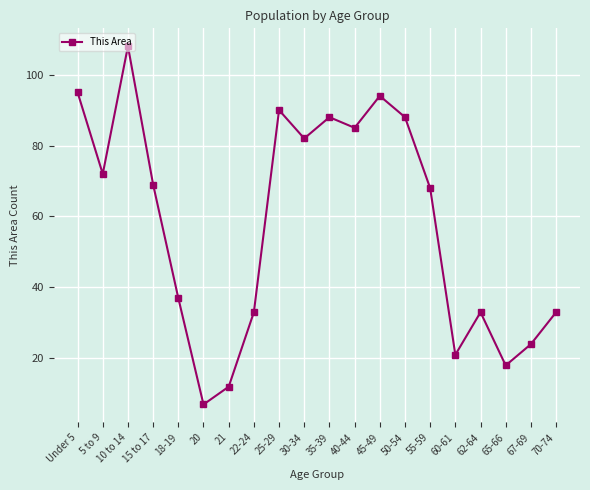

What is the smallest value displayed?

7